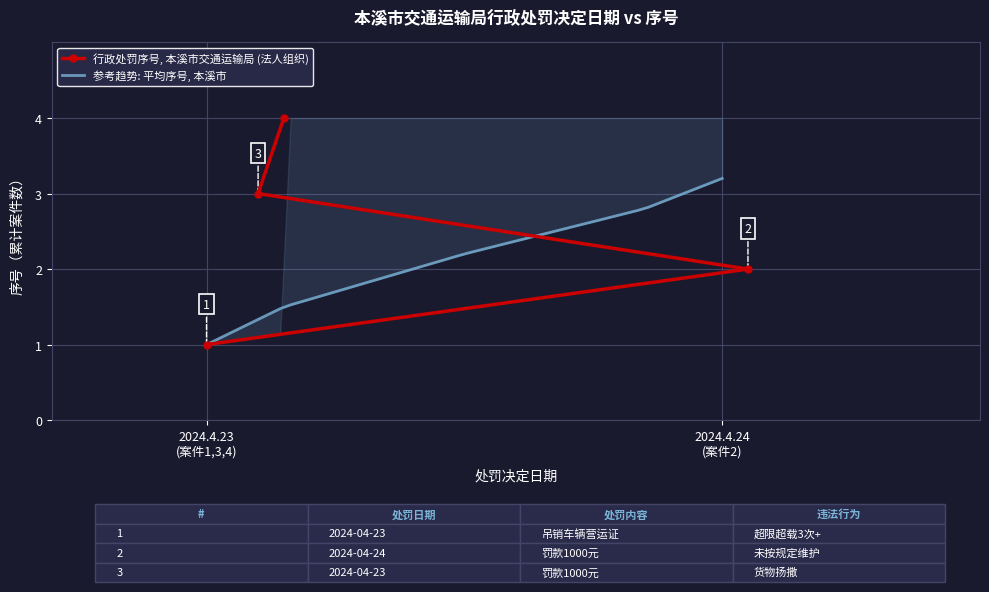

What is the sum of all values?

10